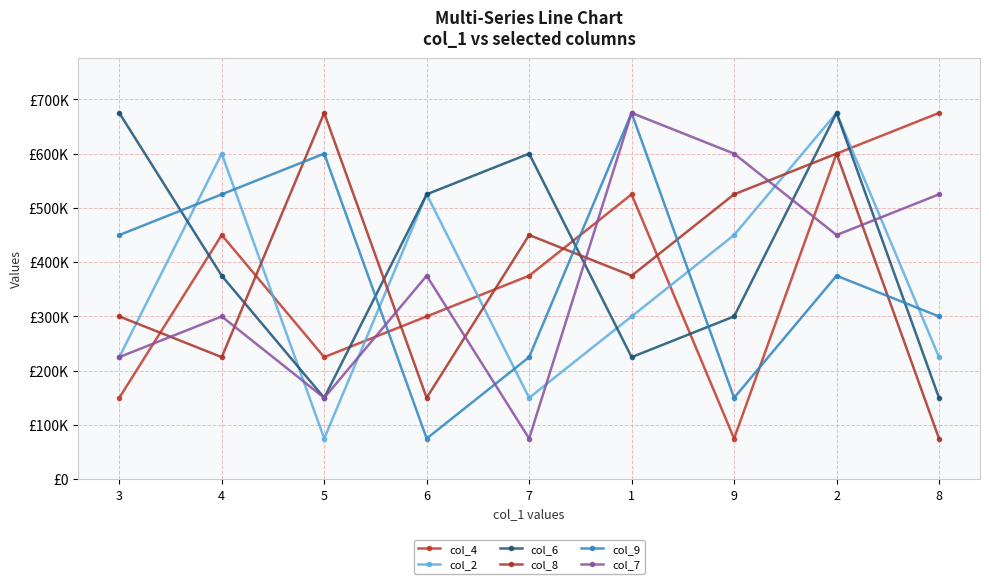

What position from the left is 7?

5